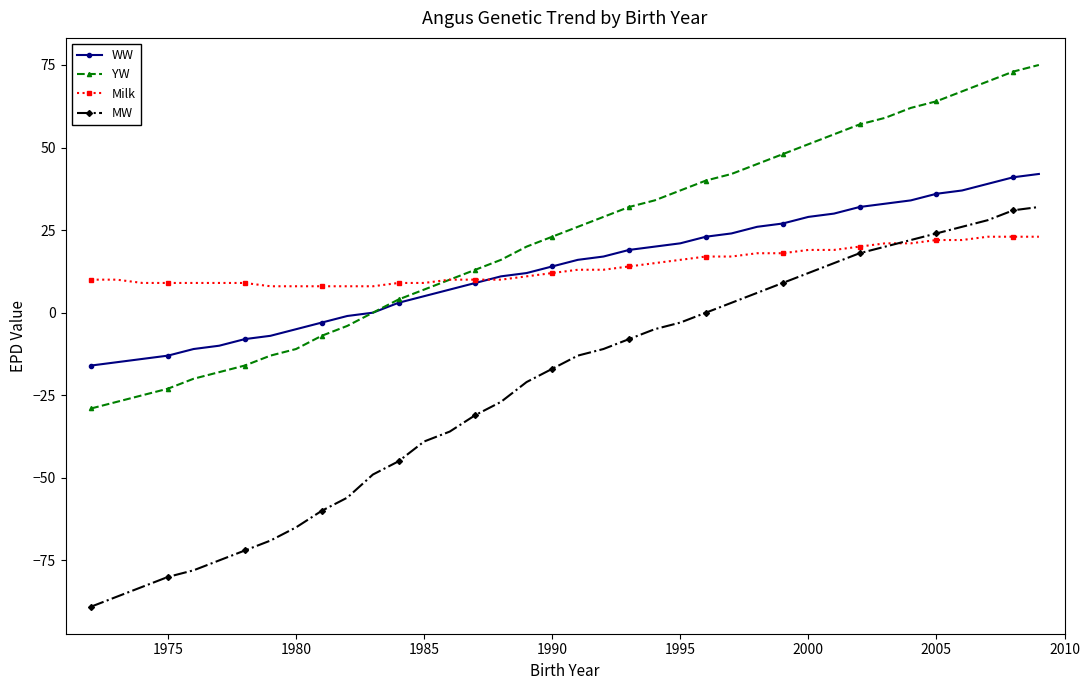

How many series are shown in this chart?

4